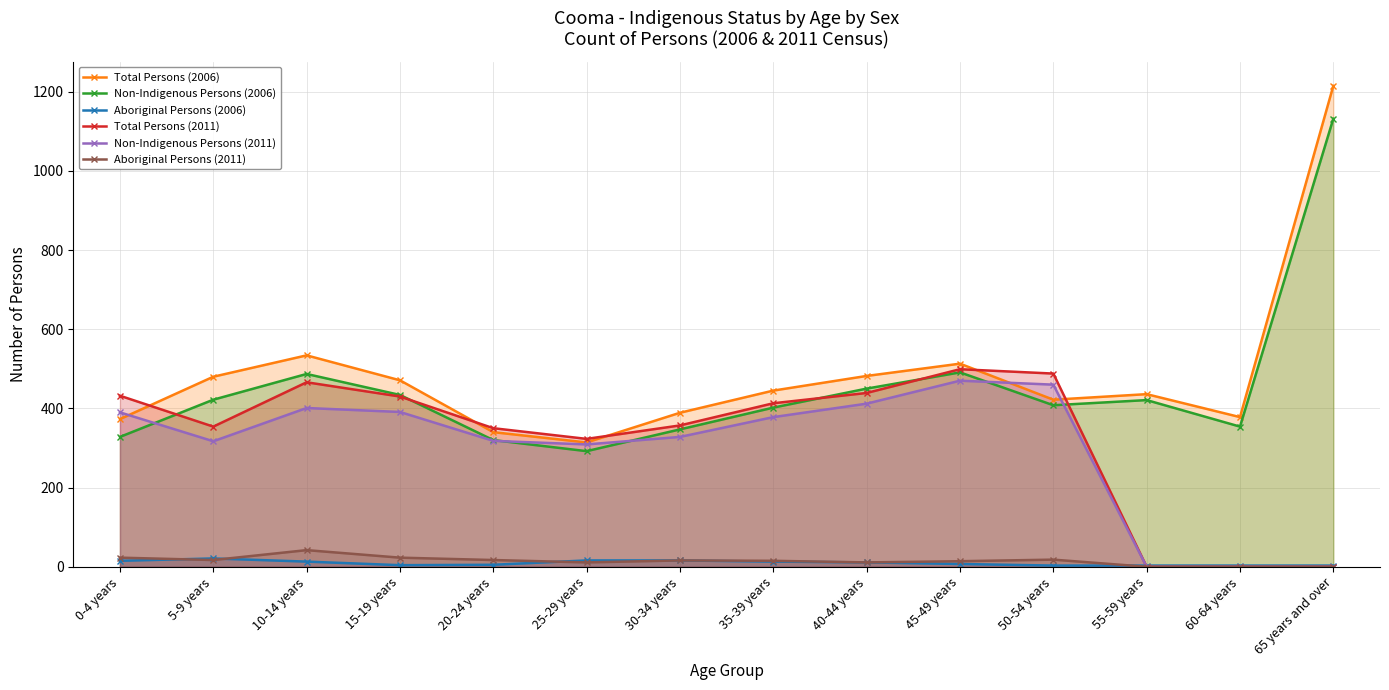

Which category has the highest value in the Non-Indigenous Persons (2011) series?

45-49 years